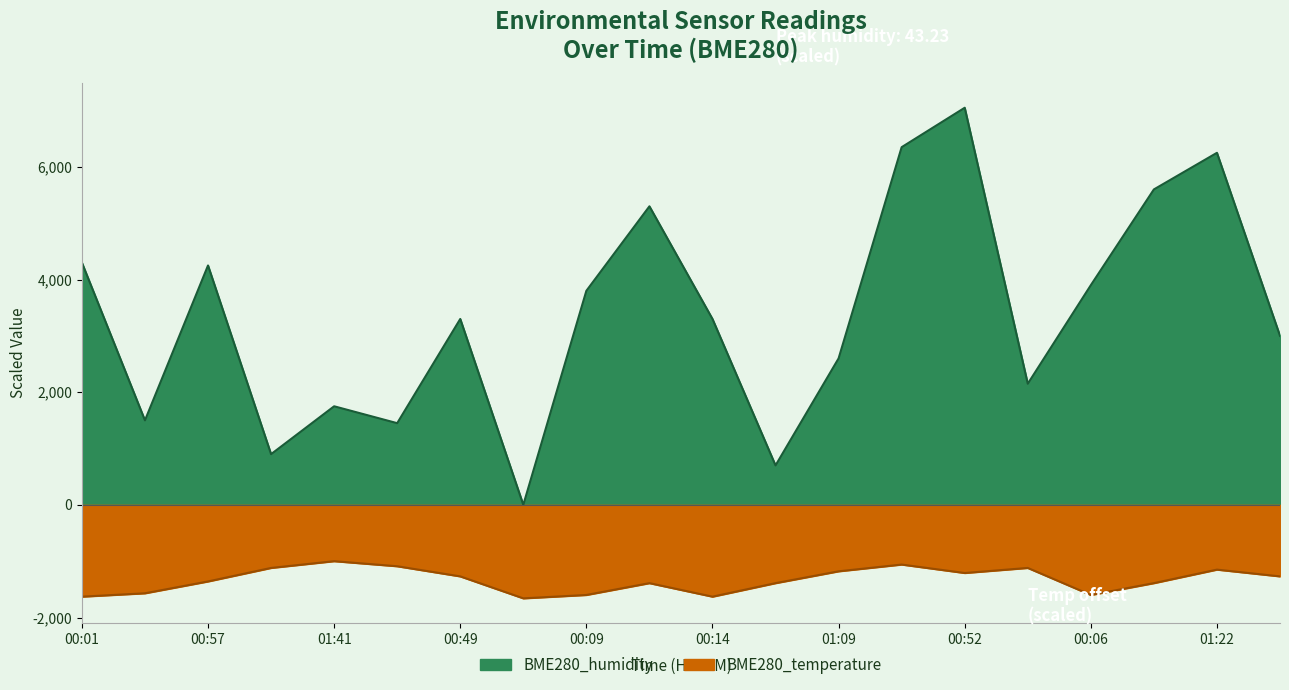

Which has a higher value, 01:09 or 00:36?

00:36